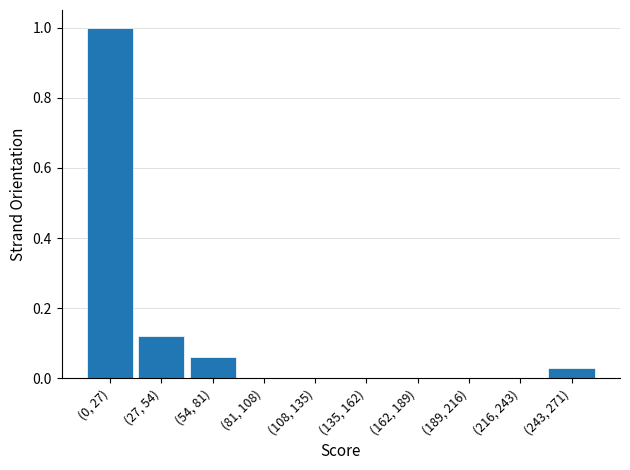

Which has a higher value, (189, 216) or (243, 271)?

(243, 271)